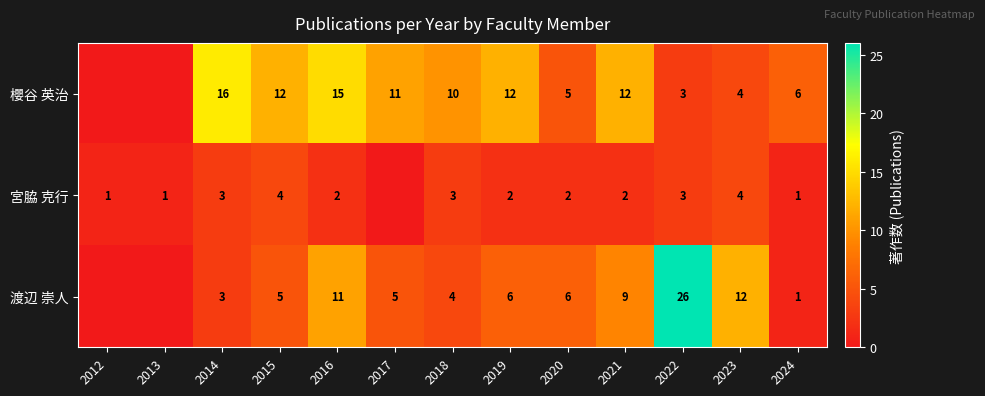

The 宮脇 克行 series shows 1 at 2021. True or false?

False